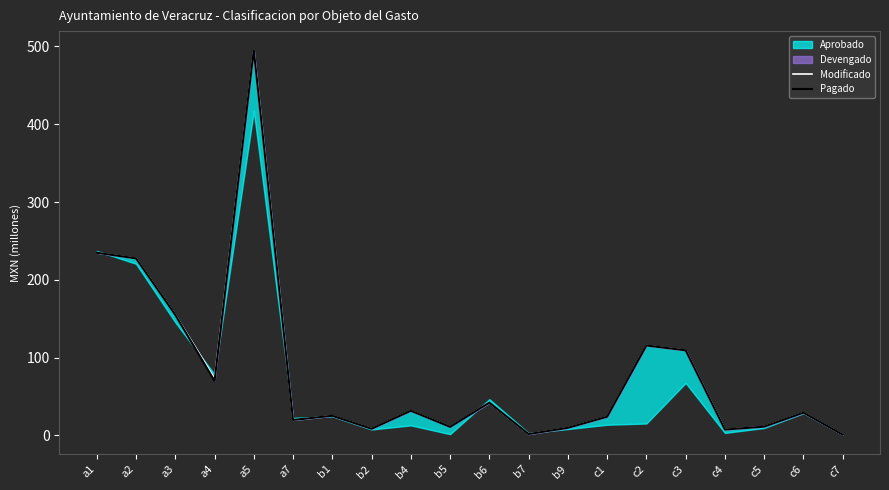

True or false: Modificado and Pagado intersect in this chart.

False